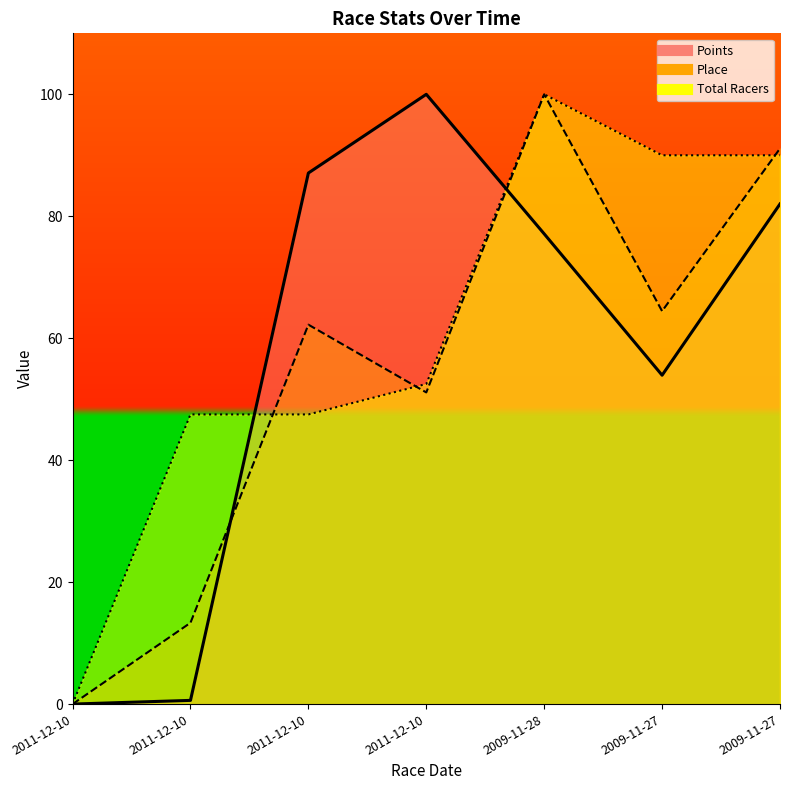

Is the value of Points at 2011-12-10 greater than the value of Place at 2011-12-10?

No